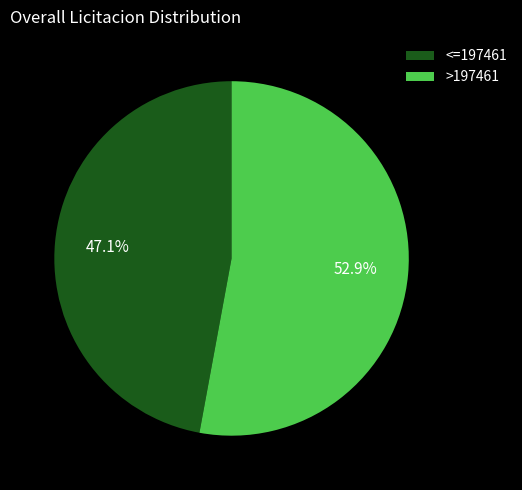

Is there any slice that represents more than half of the pie?

Yes